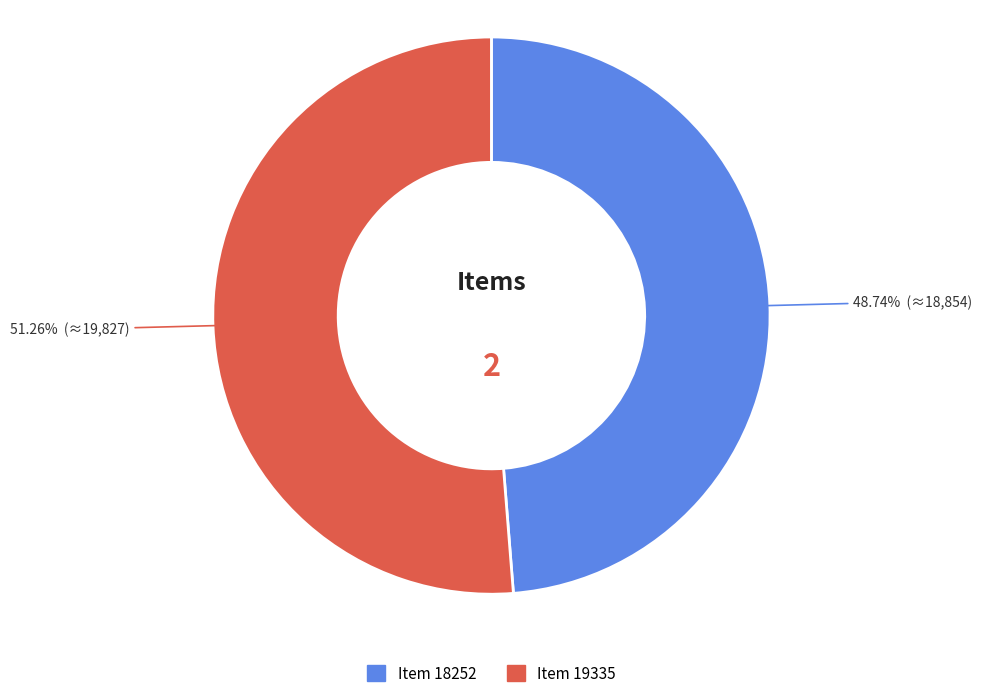

Is there a majority slice in this chart?

Yes